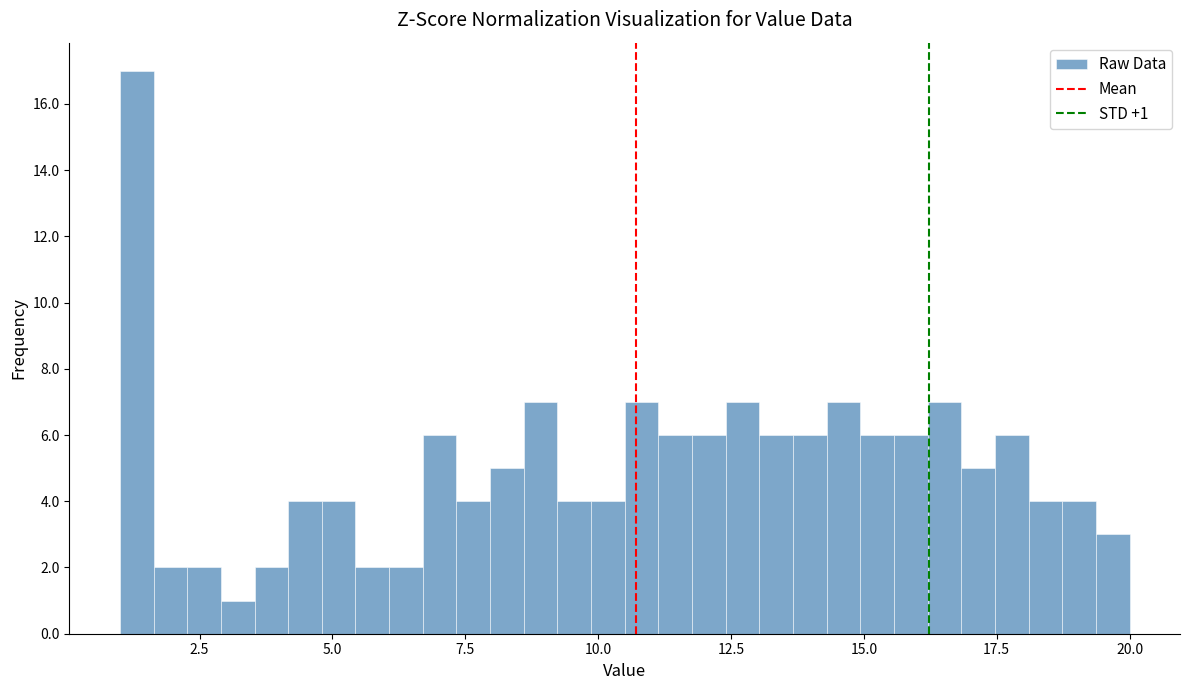

Read against the x-axis, roughly where is the centre of the tallest bar?

1.5